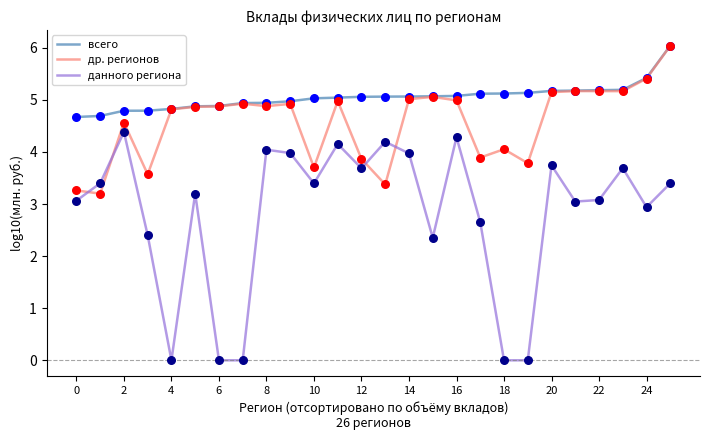

Which series has the widest spread of values?

данного региона